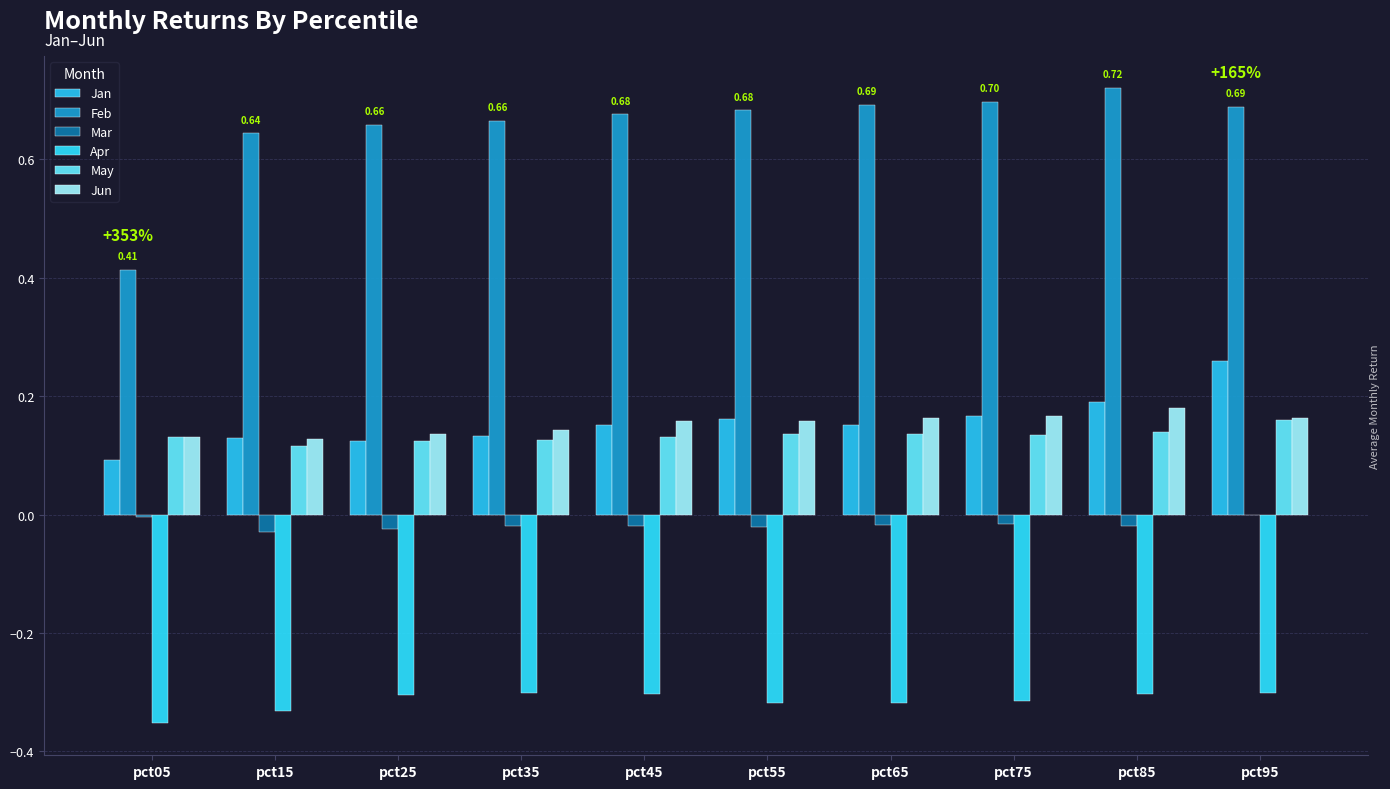

True or false: Feb has a value of 0.4 at pct35.

False